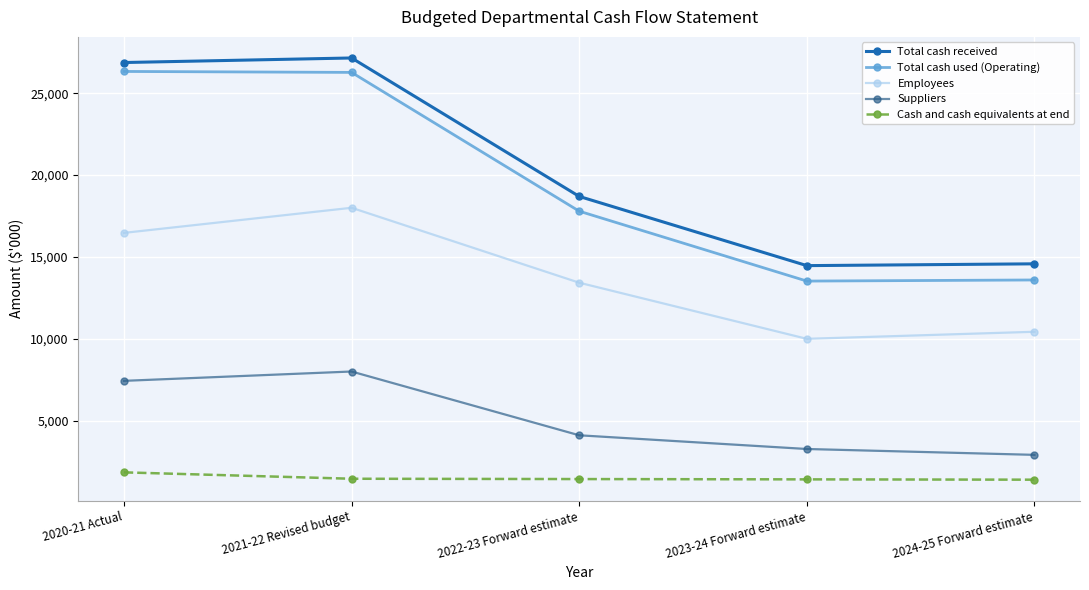

What is the minimum value shown in the chart?

1392